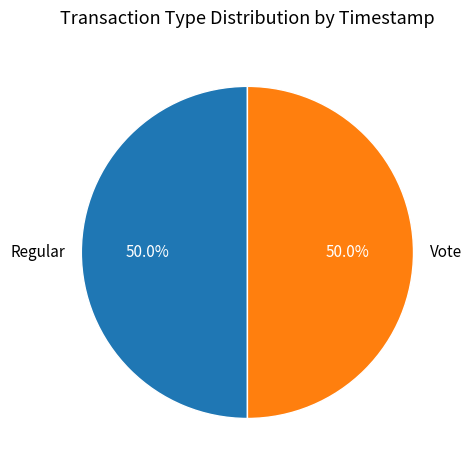

How many segments does this pie chart have?

2